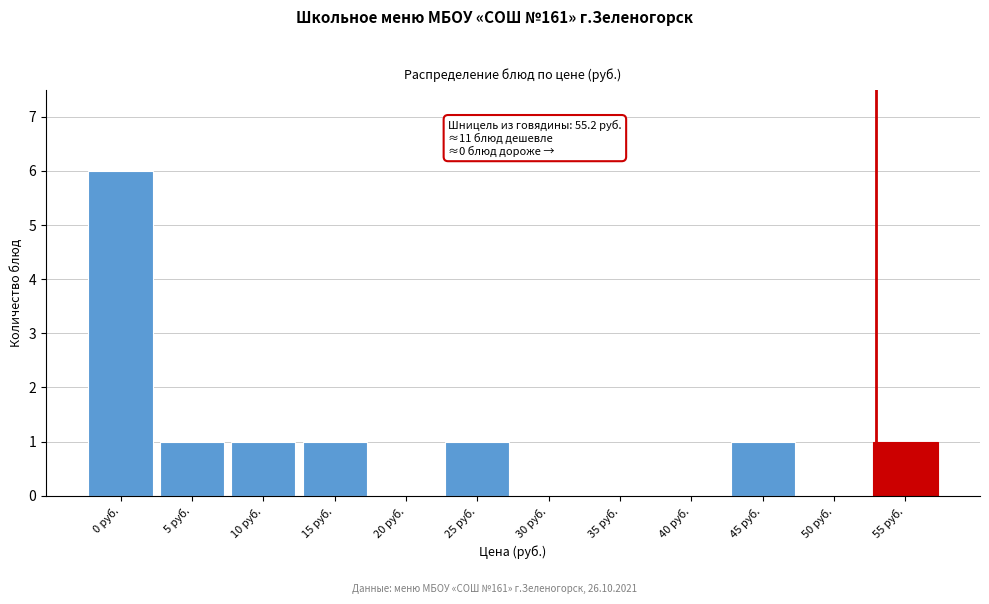

Reading left to right, what are all the values shown in this chart?

0 руб.=6	5 руб.=1	10 руб.=1	15 руб.=1	20 руб.=0	25 руб.=1	30 руб.=0	35 руб.=0	40 руб.=0	45 руб.=1	50 руб.=0	55 руб.=1